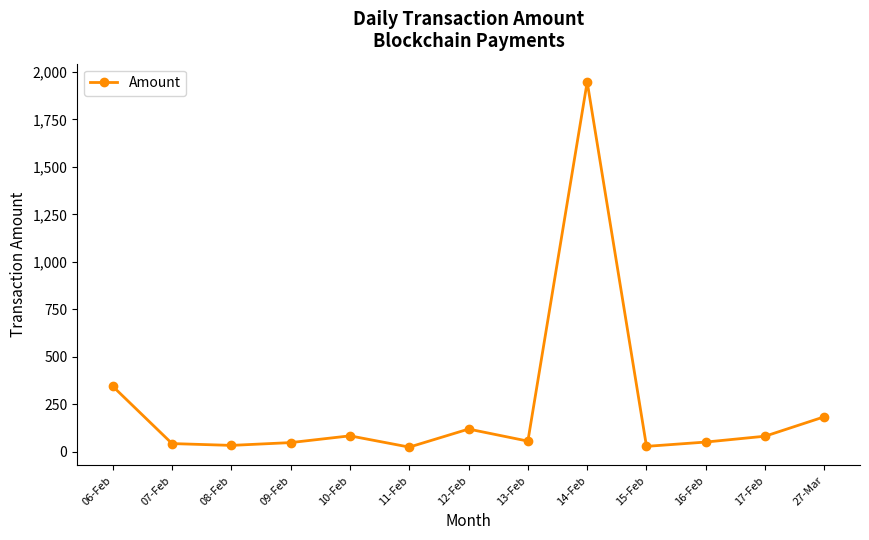

What is the change in value from 10-Feb to 15-Feb?

-55.4